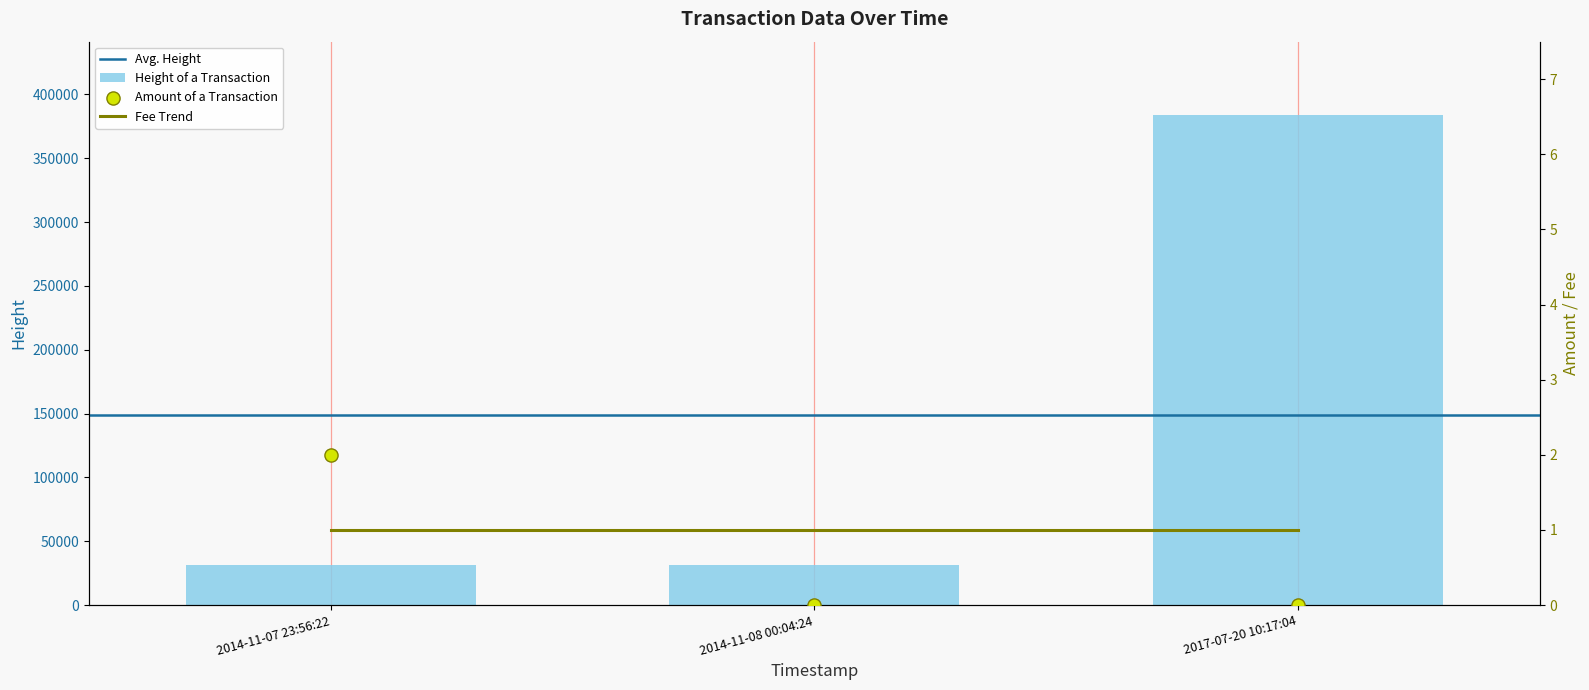

Which series has the largest Y range (max minus min)?

Height